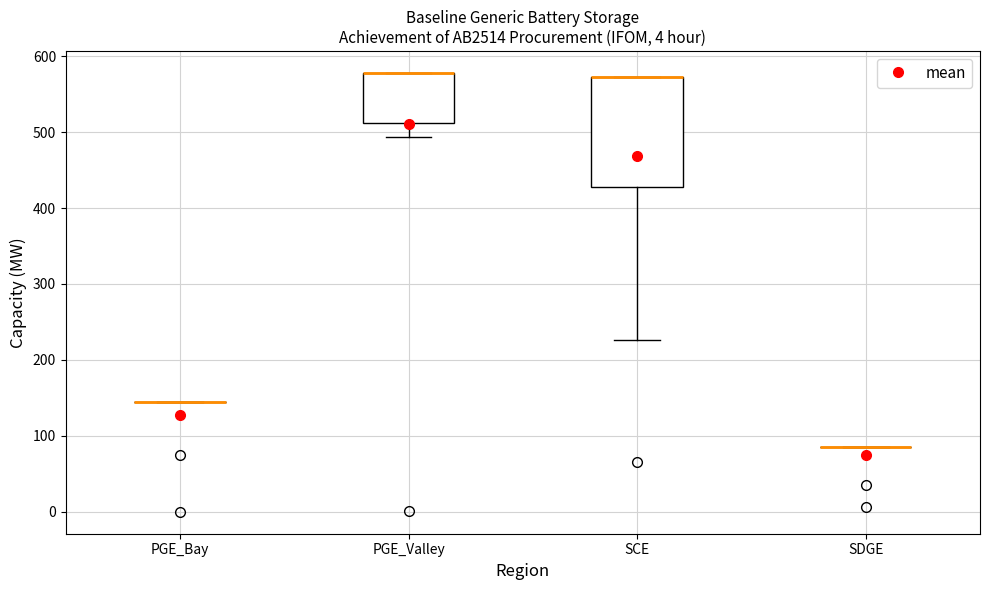

Where is the lower edge of the box for SCE on the y-axis? The values are not printed on the chart, so give them approximately, as read against the axis.

430